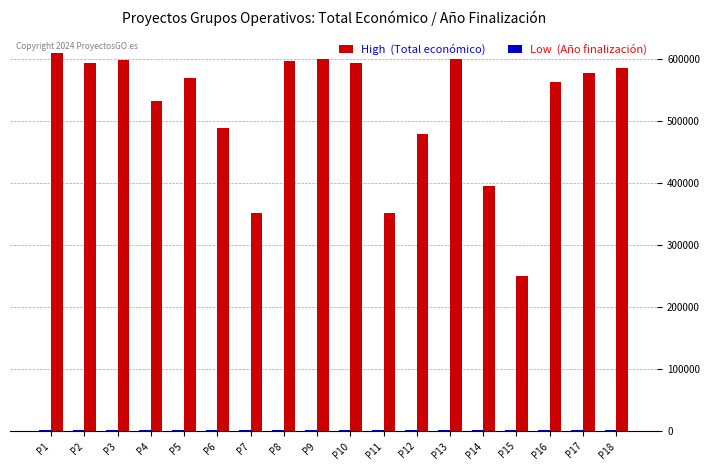

True or false: Low  (Año finalización) has a value of 2025 at P13.

True